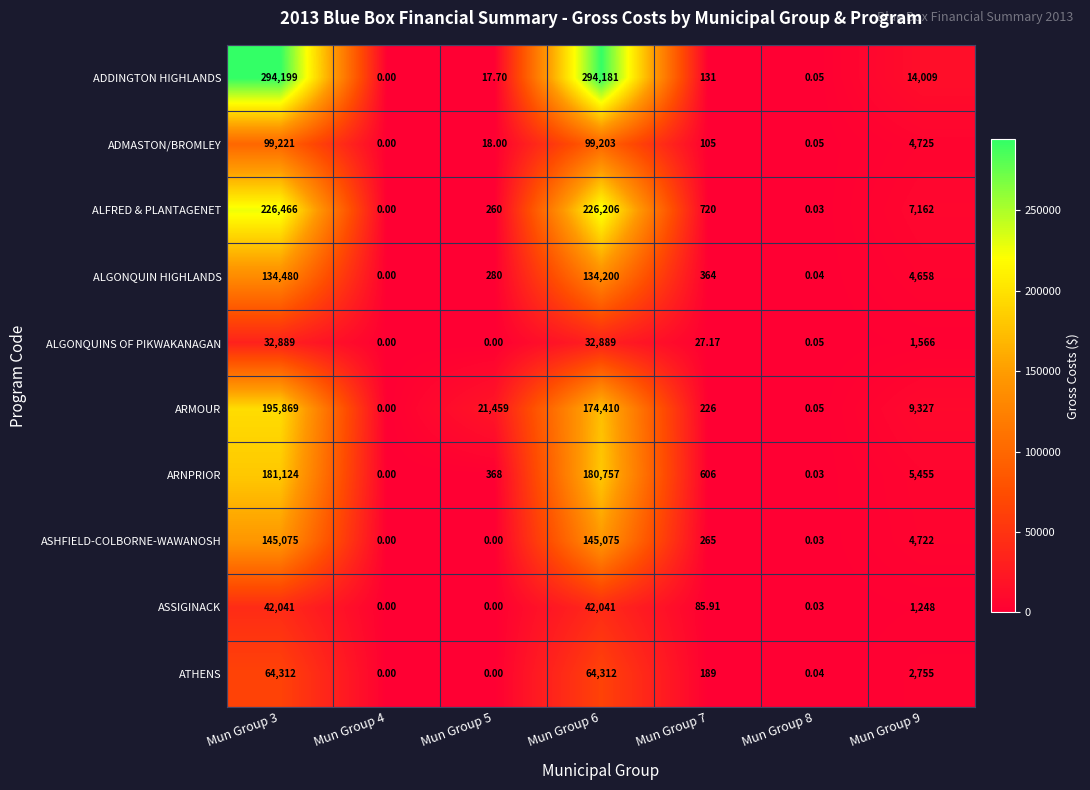

Which series changed the most between Mun Group 5 and Mun Group 7?

ARMOUR